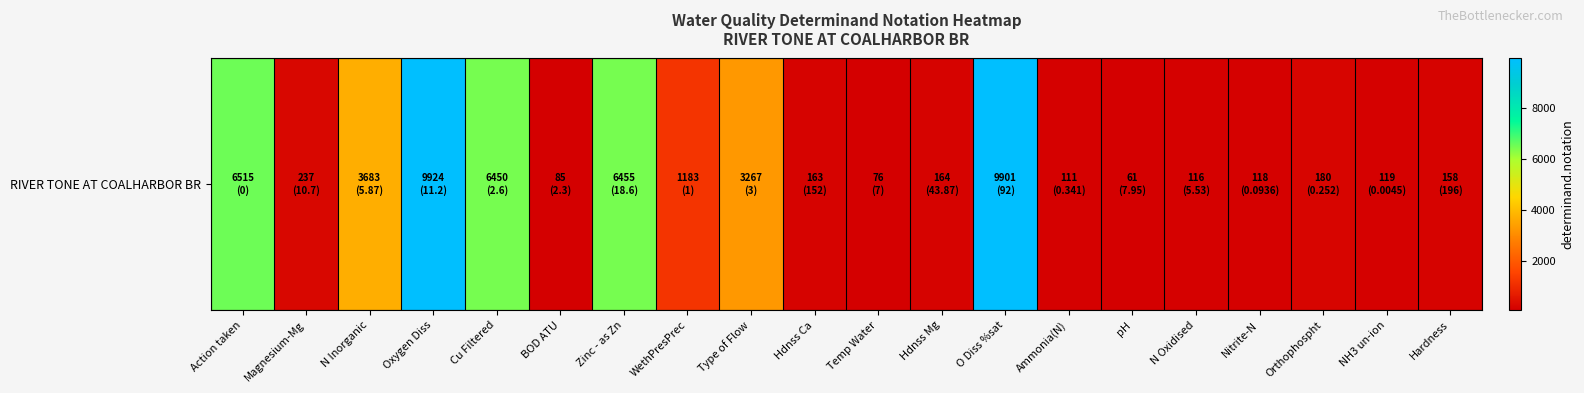

Reading left to right, list all the values displayed in this chart.

Action taken=6515	Magnesium-Mg=237	N Inorganic=3683	Oxygen Diss=9924	Cu Filtered=6450	BOD ATU=85	Zinc - as Zn=6455	WethPresPrec=1183	Type of Flow=3267	Hdnss Ca=163	Temp Water=76	Hdnss Mg=164	O Diss %sat=9901	Ammonia(N)=111	pH=61	N Oxidised=116	Nitrite-N=118	Orthophospht=180	NH3 un-ion=119	Hardness=158